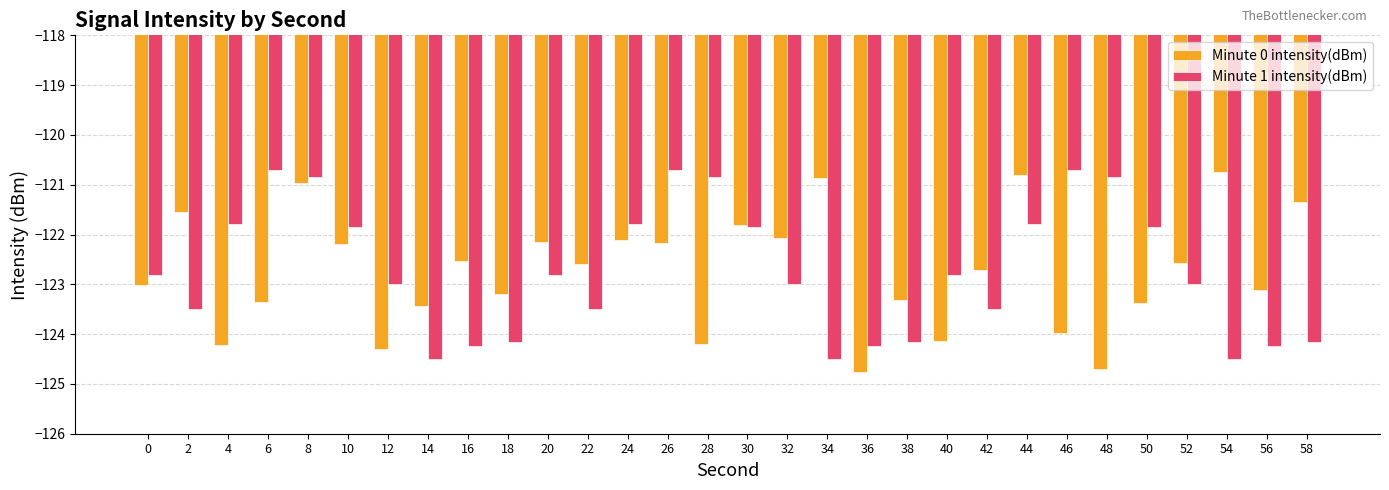

What are all the series names shown in the legend?

Minute 0 intensity(dBm), Minute 1 intensity(dBm)